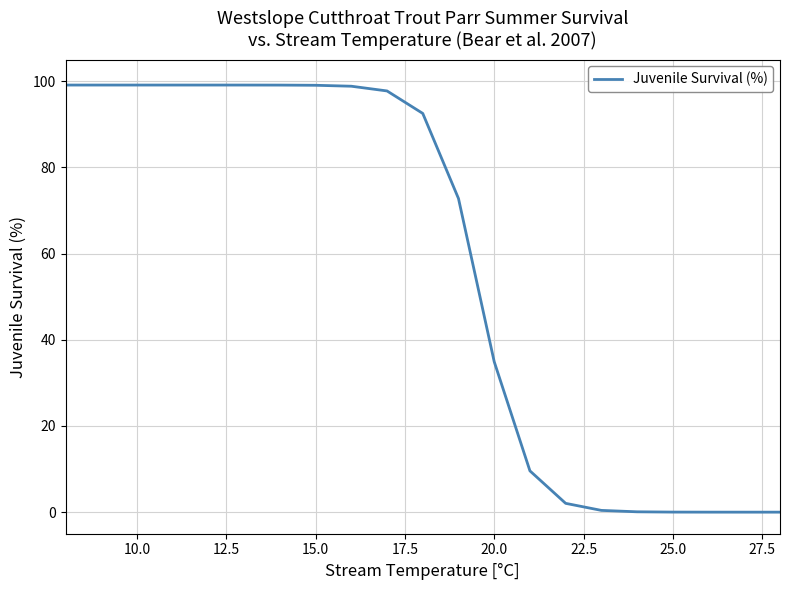

What is the difference between the maximum and minimum values?

99.1